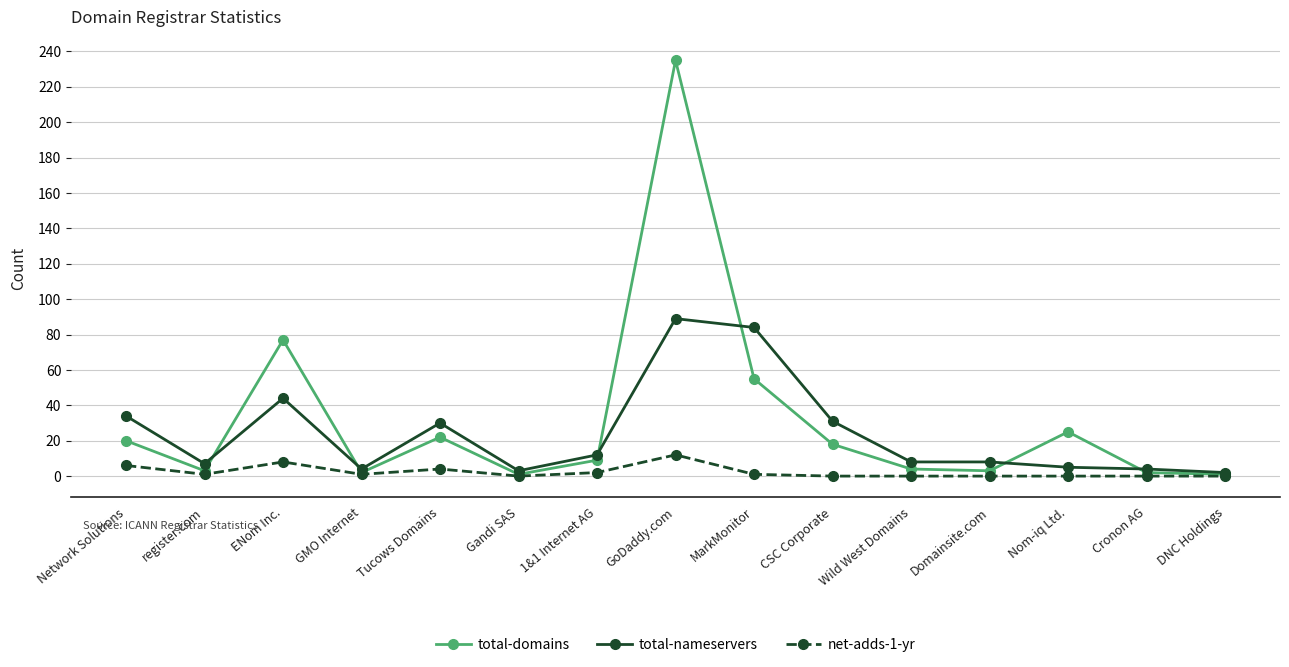

What is the average value of the net-adds-1-yr series?

2